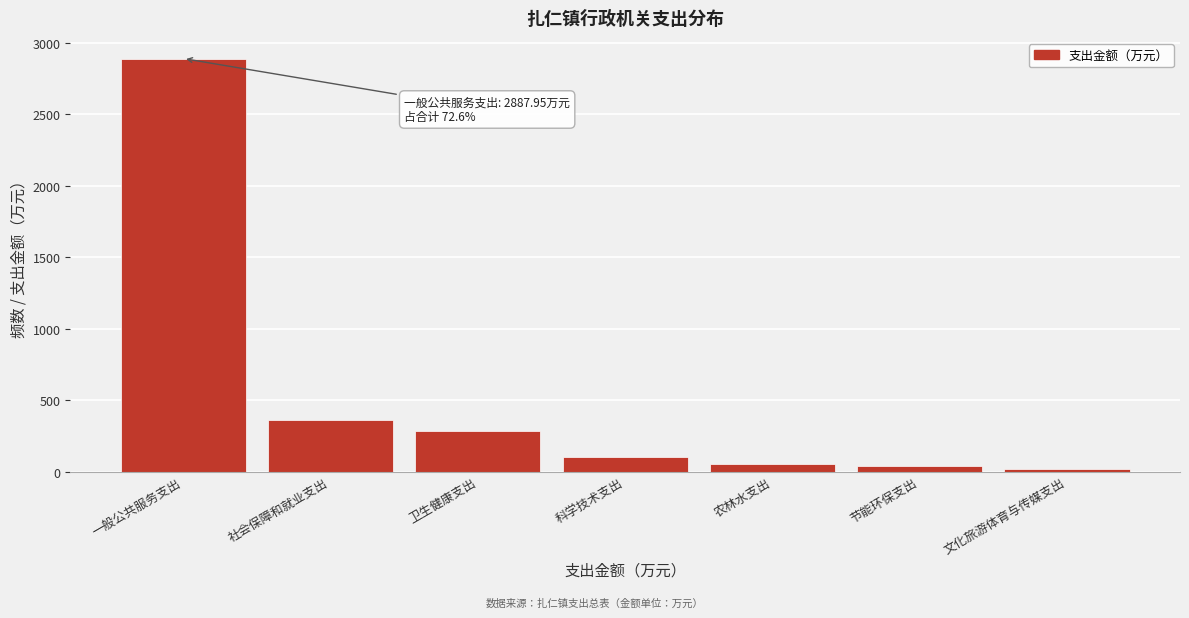

At which label is the value closest to 1452?

社会保障和就业支出